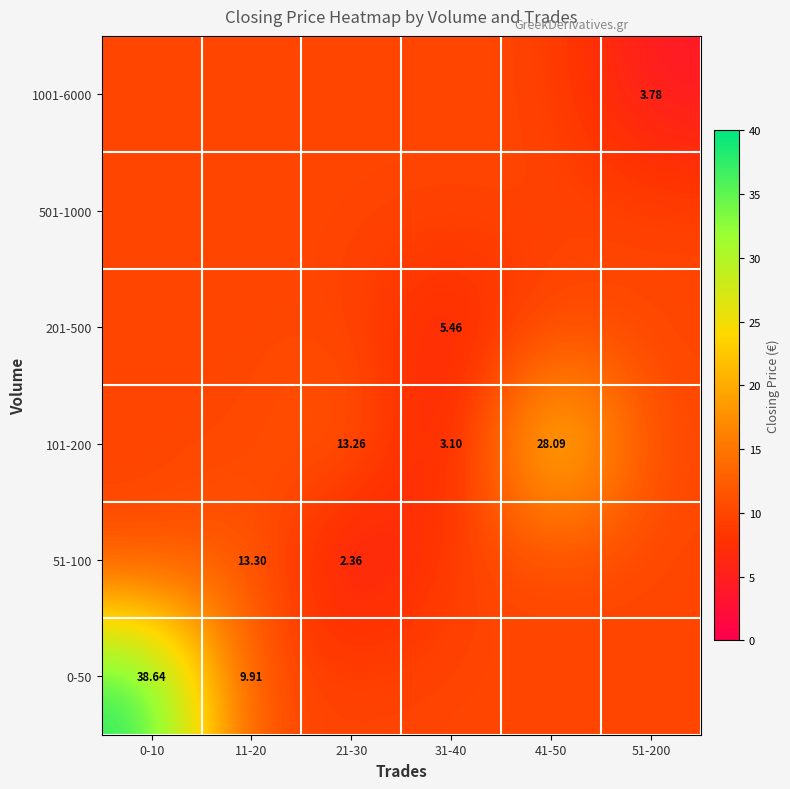

What is the total value across all series at 21-30?

55.3